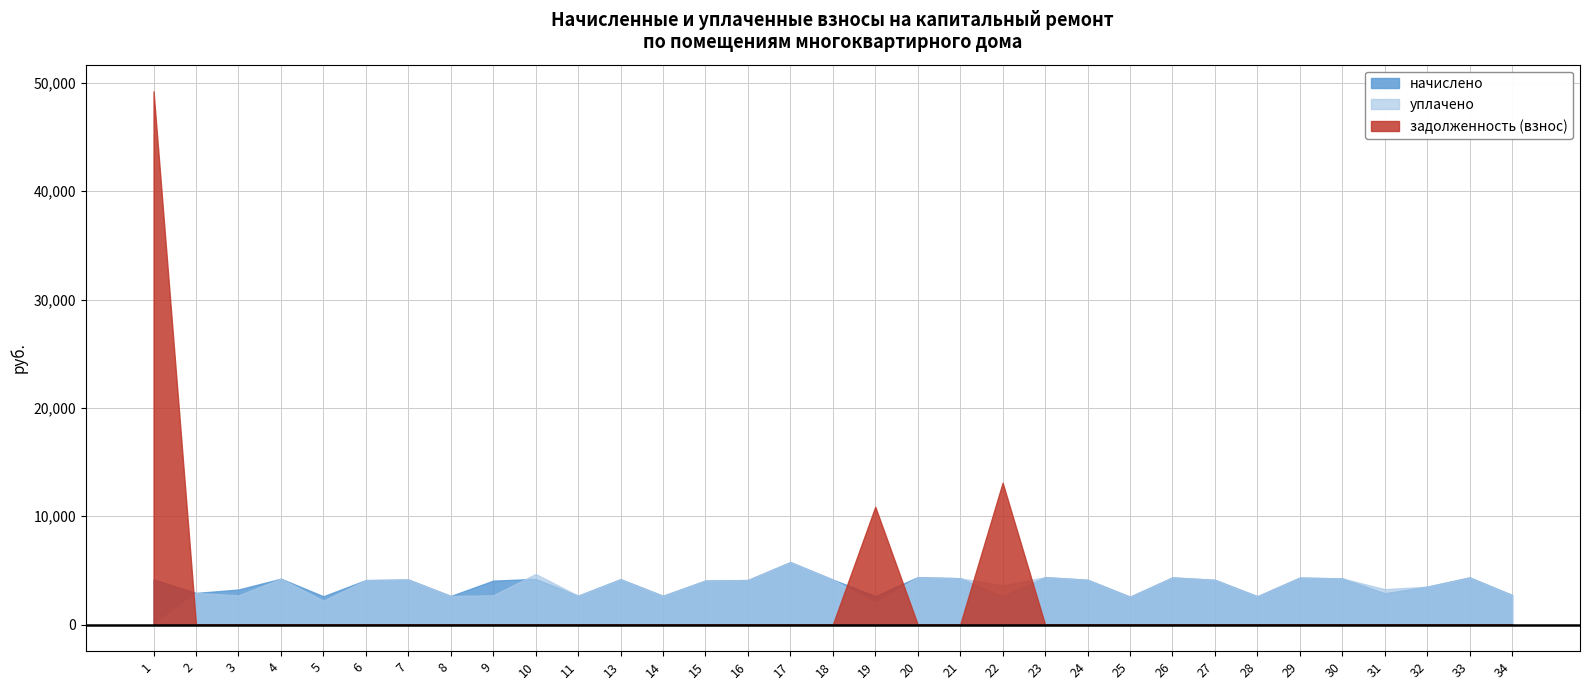

Count the number of data series in this chart.

3